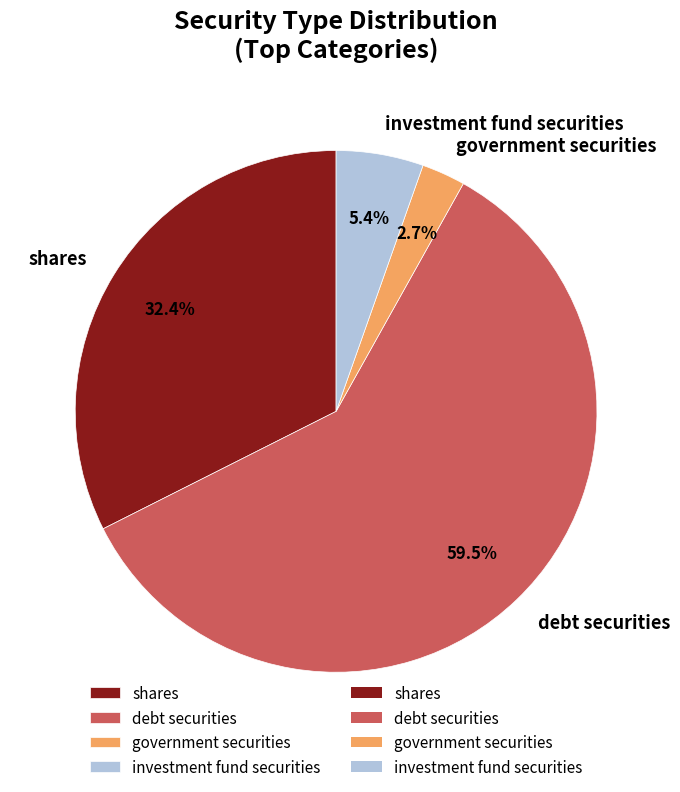

What percentage is the government securities slice, to the nearest percent?

3%